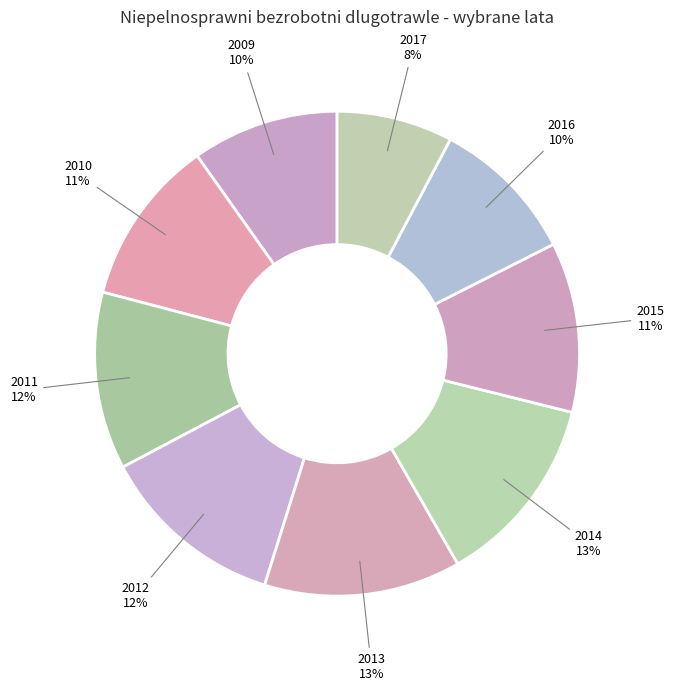

To the nearest percent, what is the combined percentage of 2009 and 2011?

22%